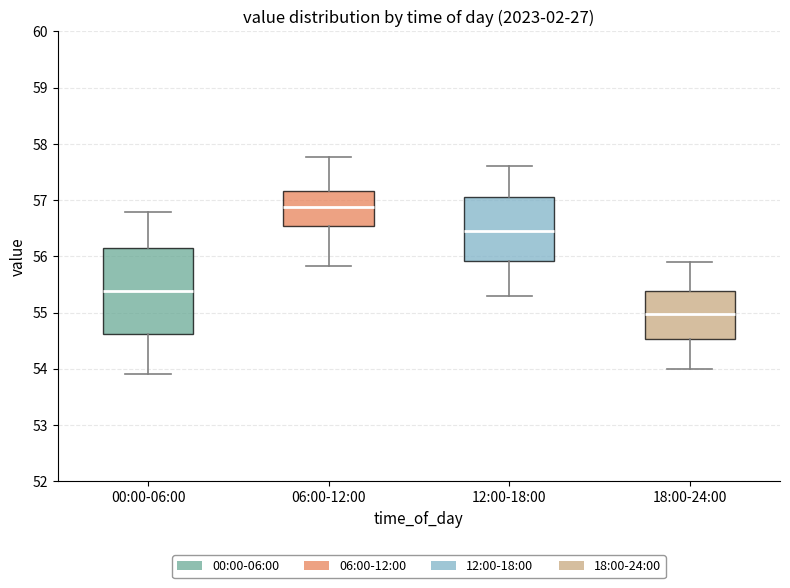

Where does the lower whisker of the box for 18:00-24:00 end on the y-axis? The values are not printed on the chart, so give them approximately, as read against the axis.

54.0